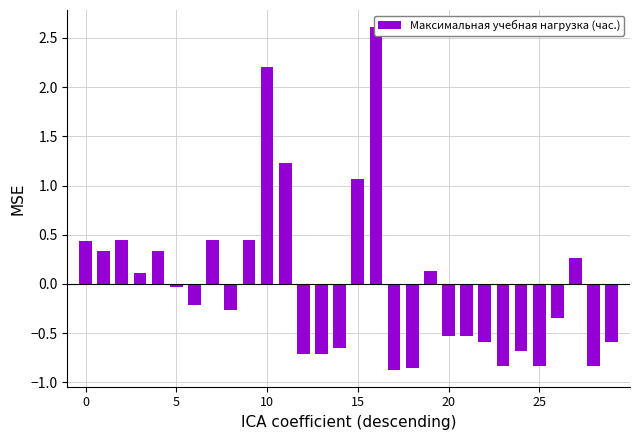

What is the difference between the maximum and second lowest values?

3.5